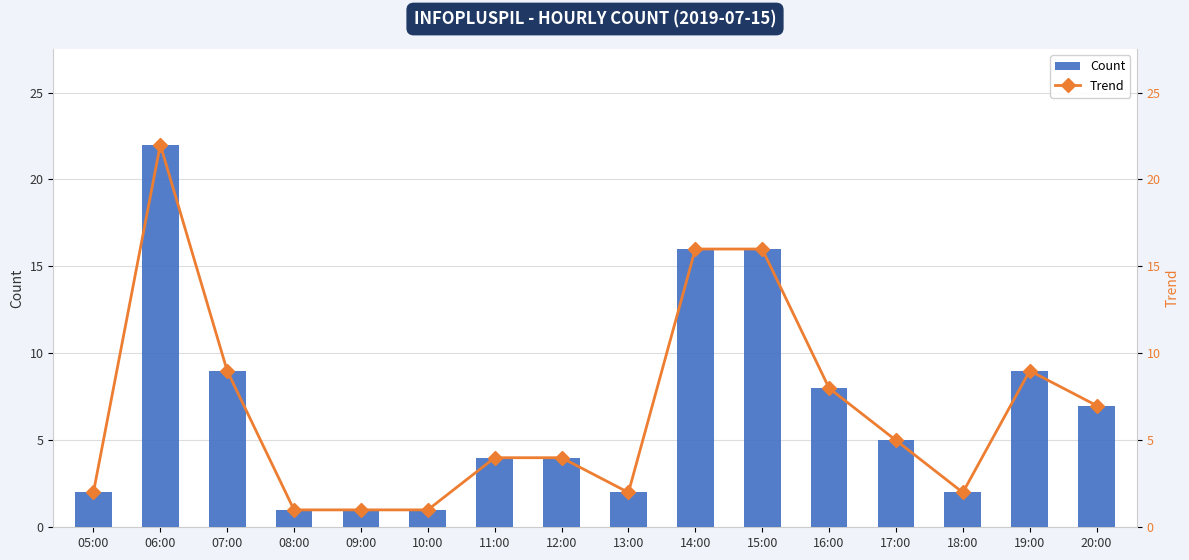

Which series has the widest spread of values?

Count